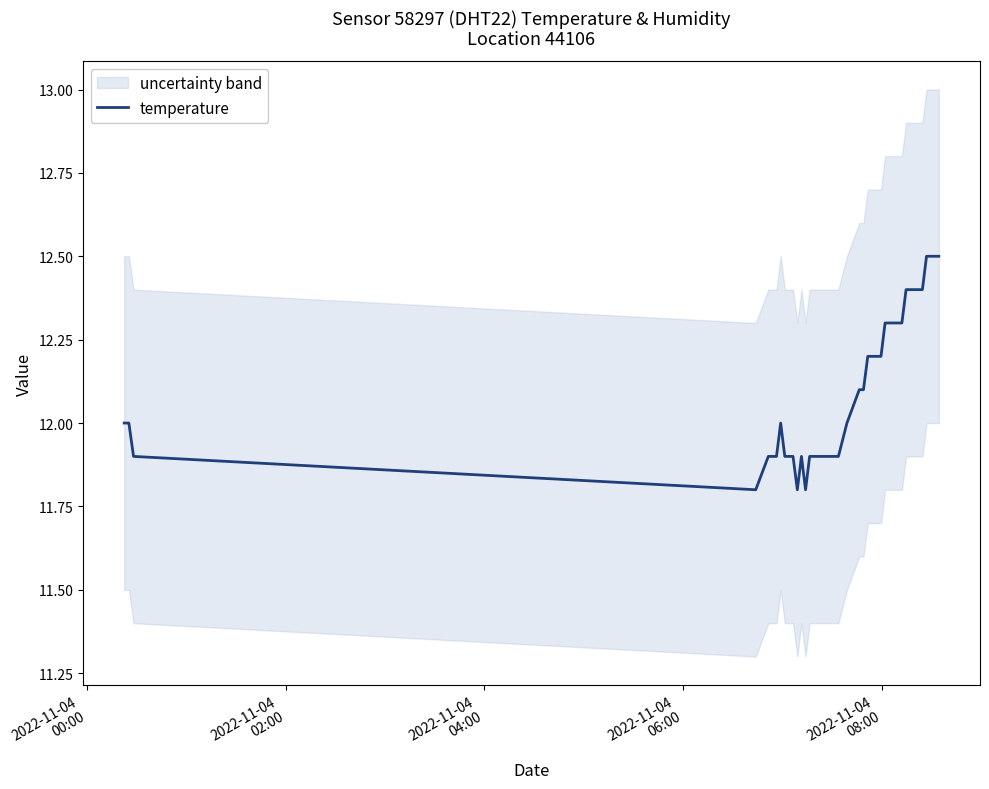

What is the highest value of the temperature series?

12.5